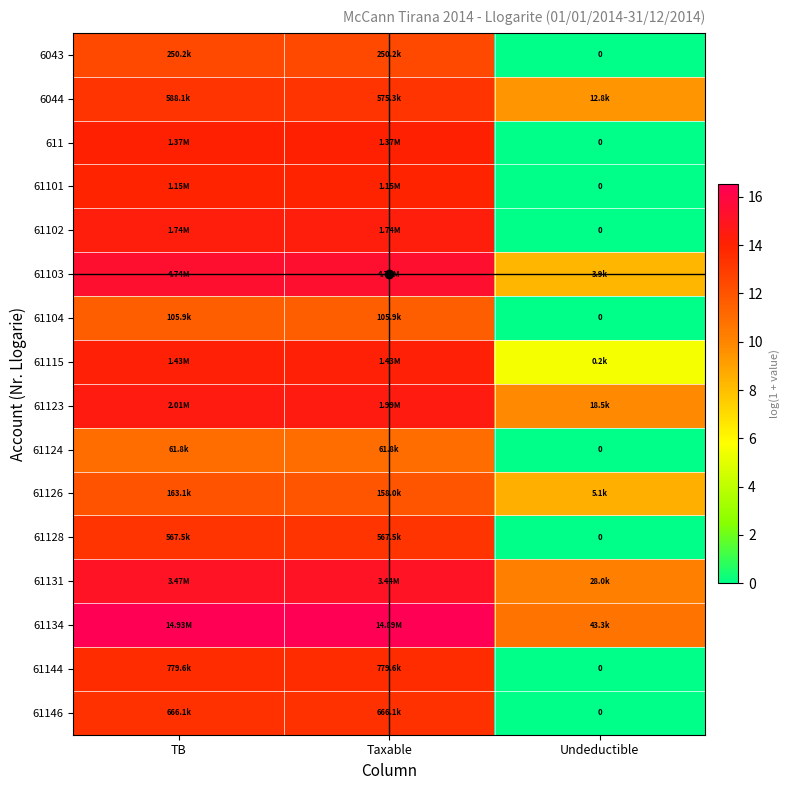

True or false: 61146 has a value of 13.4 at Taxable.

True